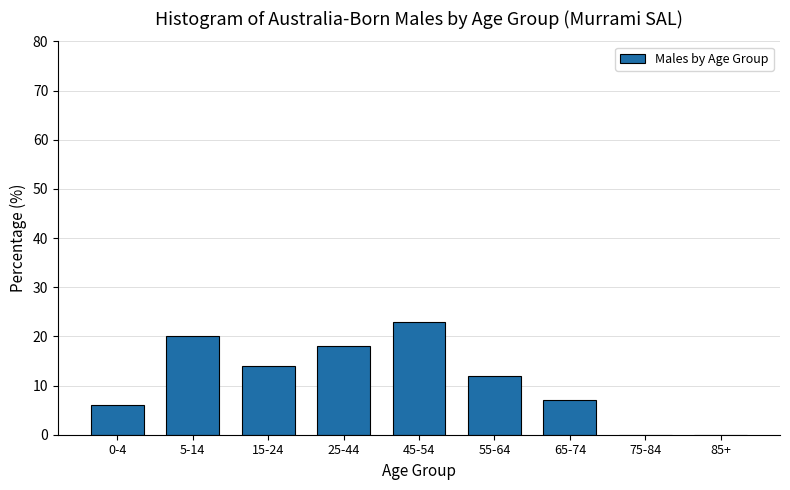

Reading left to right, what are all the values shown in this chart?

0-4=6.0	5-14=20.0	15-24=14.0	25-44=18.0	45-54=23.0	55-64=12.0	65-74=7.0	75-84=0.0	85+=0.0